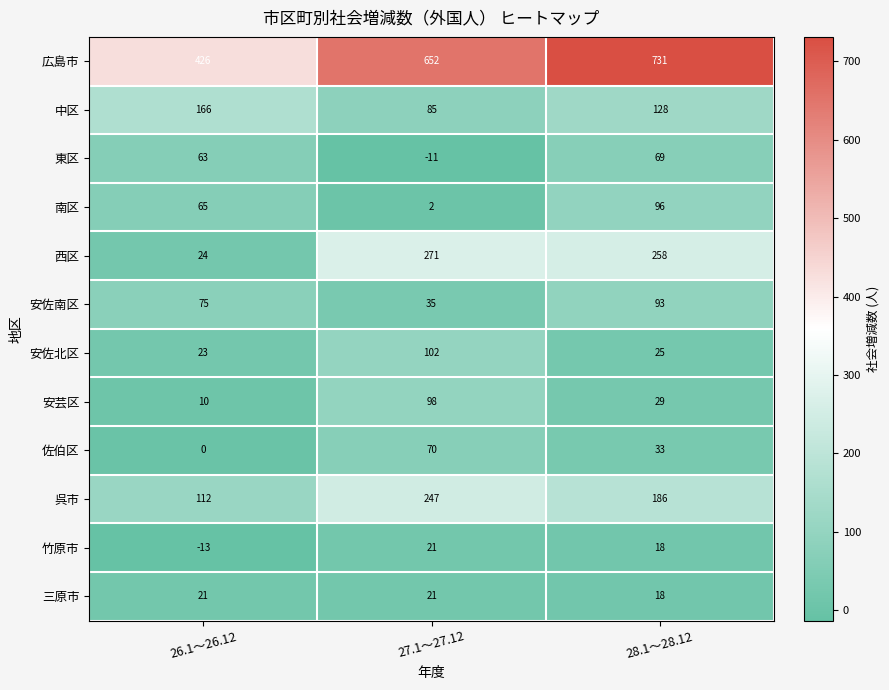

Read the 中区 value at 26.1～26.12, to the nearest 10.

170